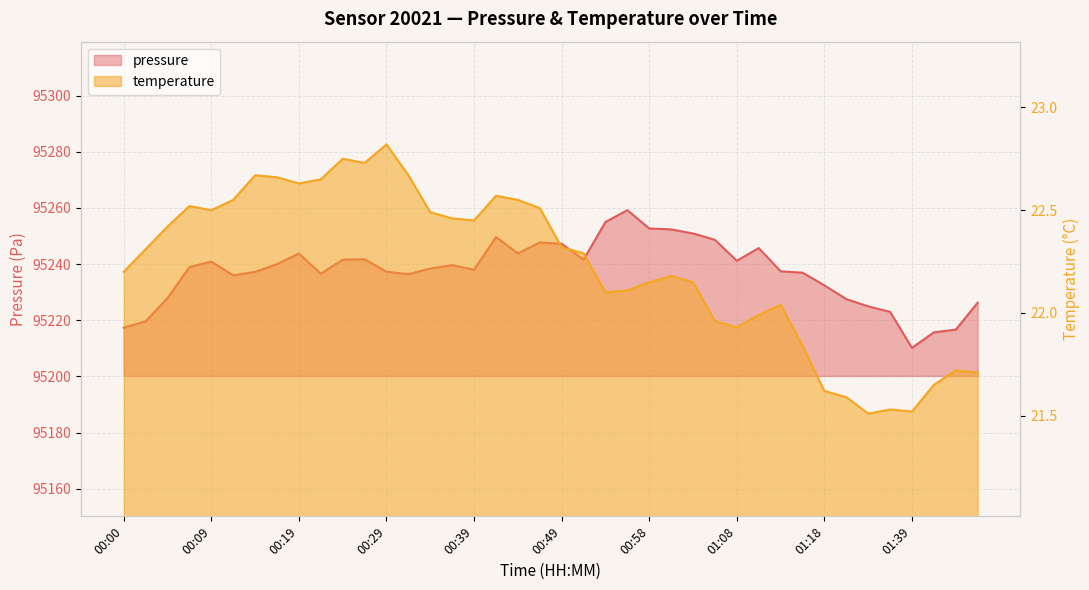

What is the value of the temperature point at the 32nd from the left?

21.8